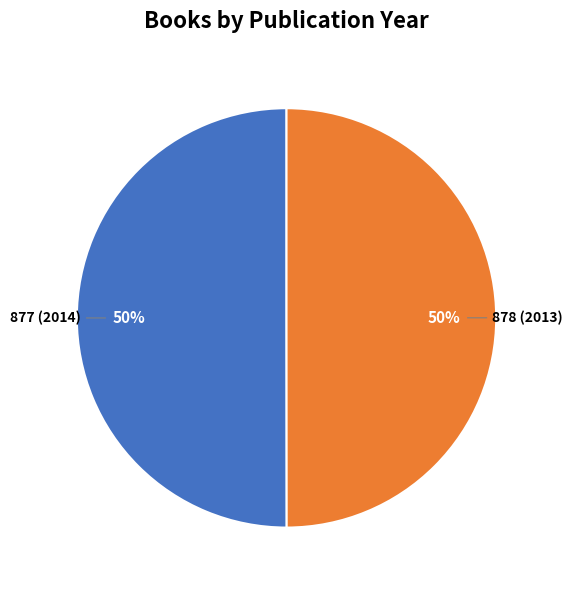

Count the number of slices in the pie.

2